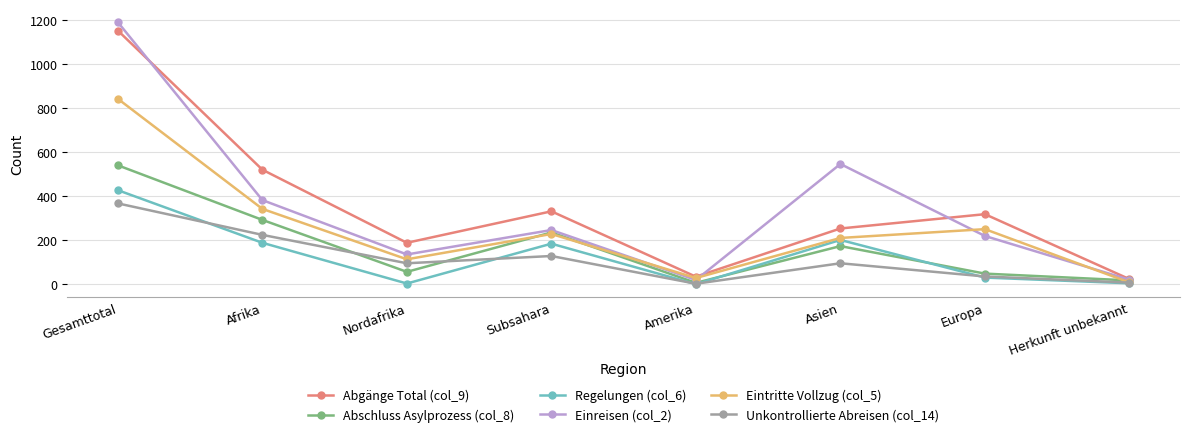

Which series has the widest spread of values?

Einreisen (col_2)